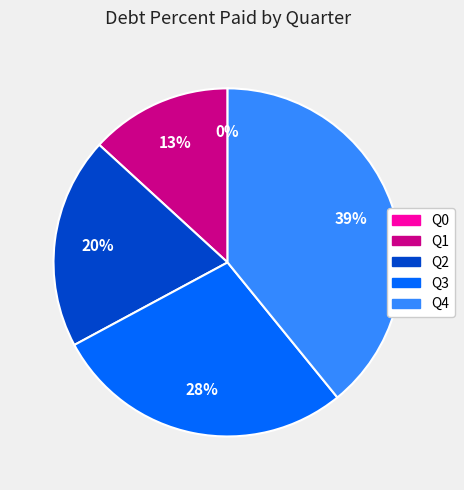

What is the change in value from Q2 to Q4?

+49.7